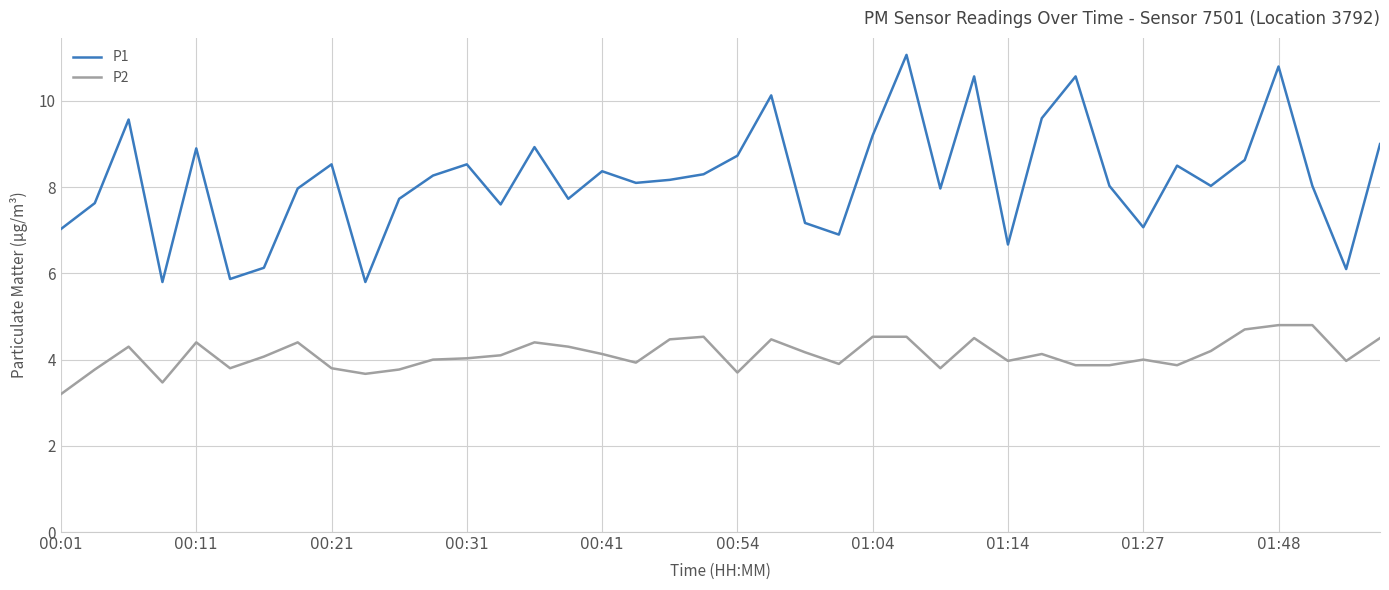

What is the difference between the maximum and second lowest values in the P1 series?

5.3